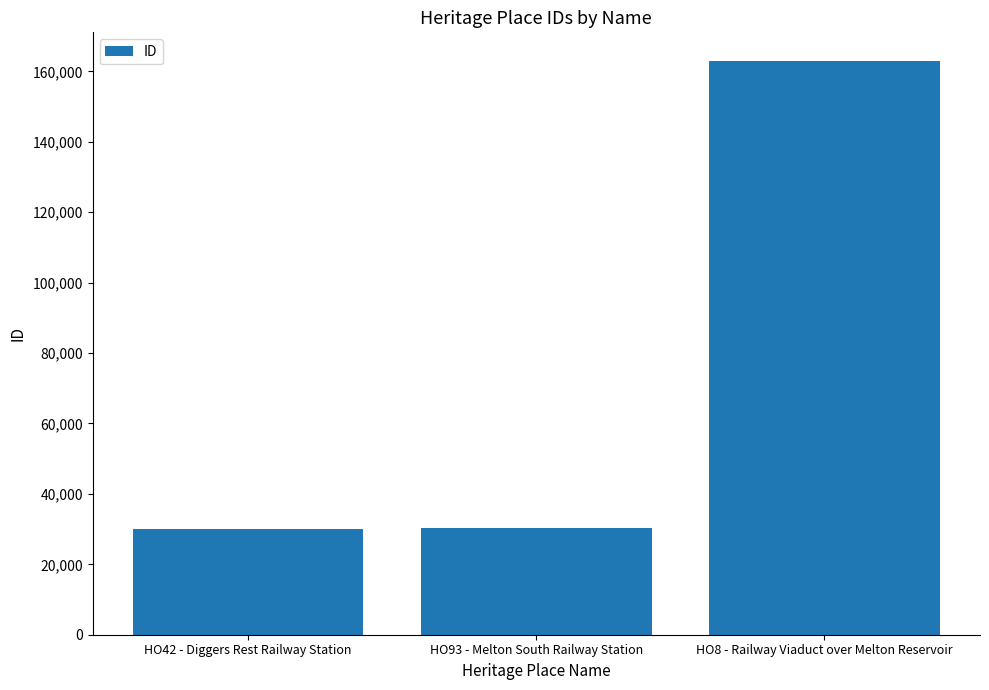

What is the label of the 1st bar from the right?

HO8 - Railway Viaduct over Melton Reservoir